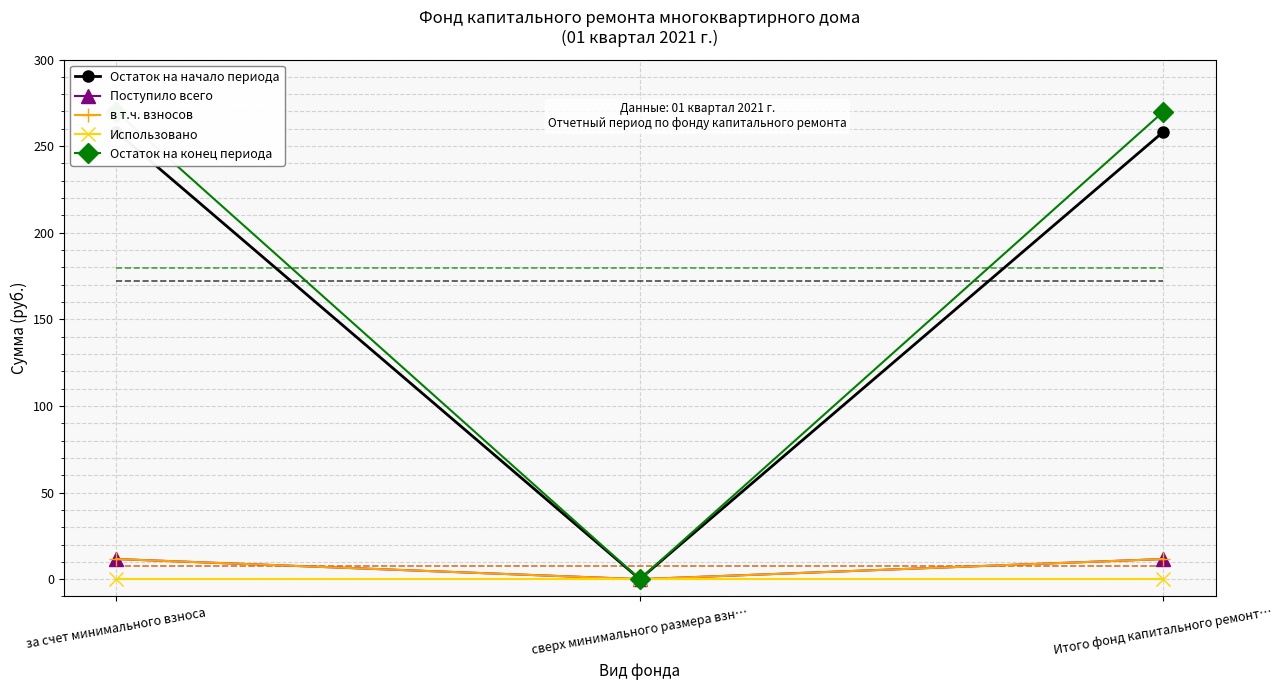

Between Итого фонд капитального ремонт… and за счет минимального взноса, which is larger?

Итого фонд капитального ремонт…